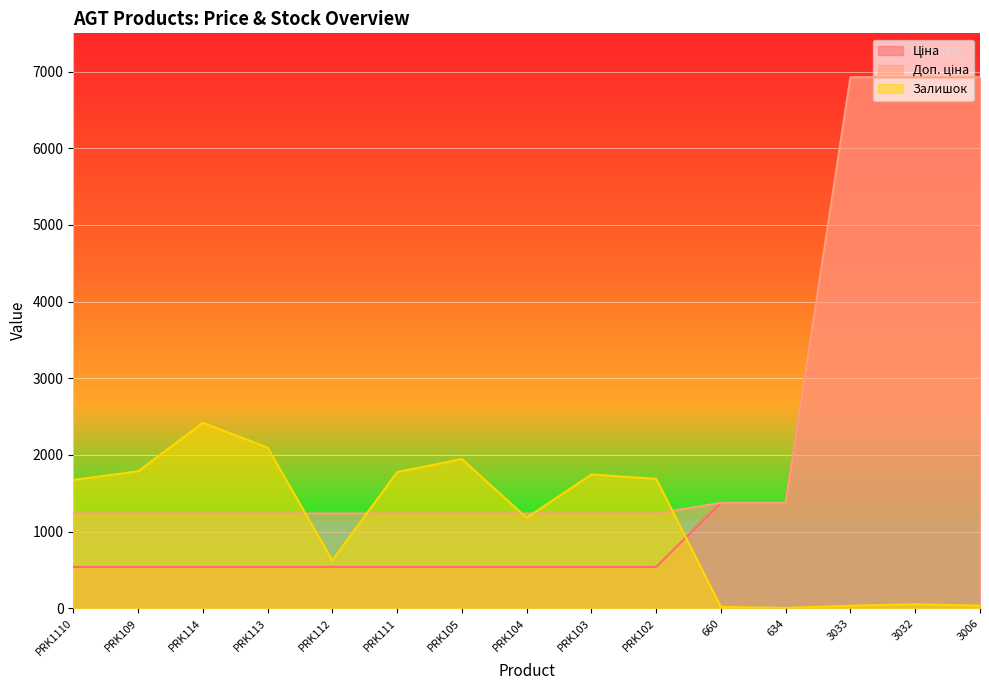

At 660, list the series in order from smallest to largest.

Залишок, Доп. ціна, Ціна